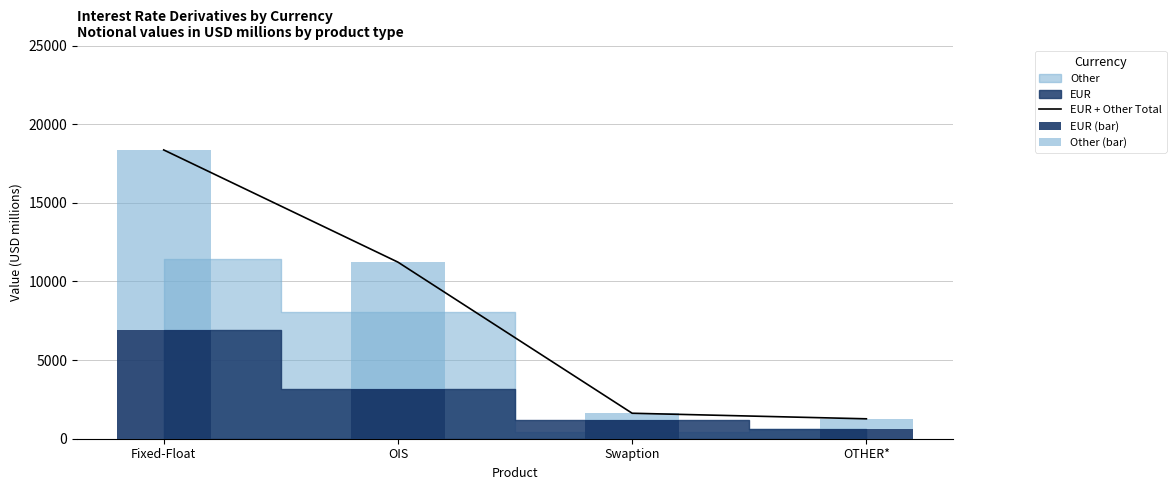

What value does the Other (bar) series have at OIS, to the nearest 50?

8050